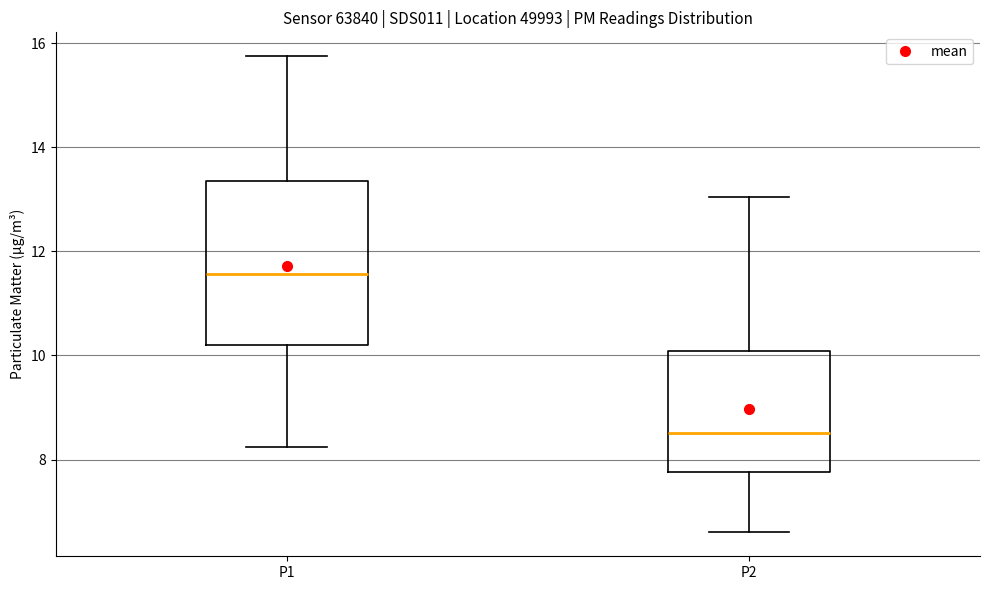

Where is the lower edge of the box for P1 on the y-axis? The values are not printed on the chart, so give them approximately, as read against the axis.

10.2